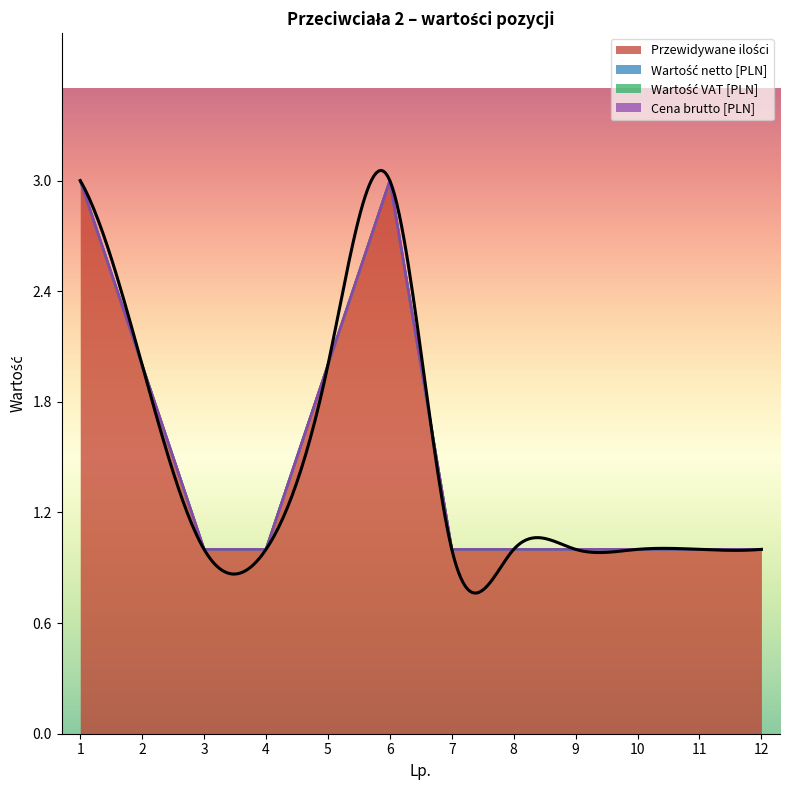

How many interior local peaks does the Przewidywane ilości series have?

1